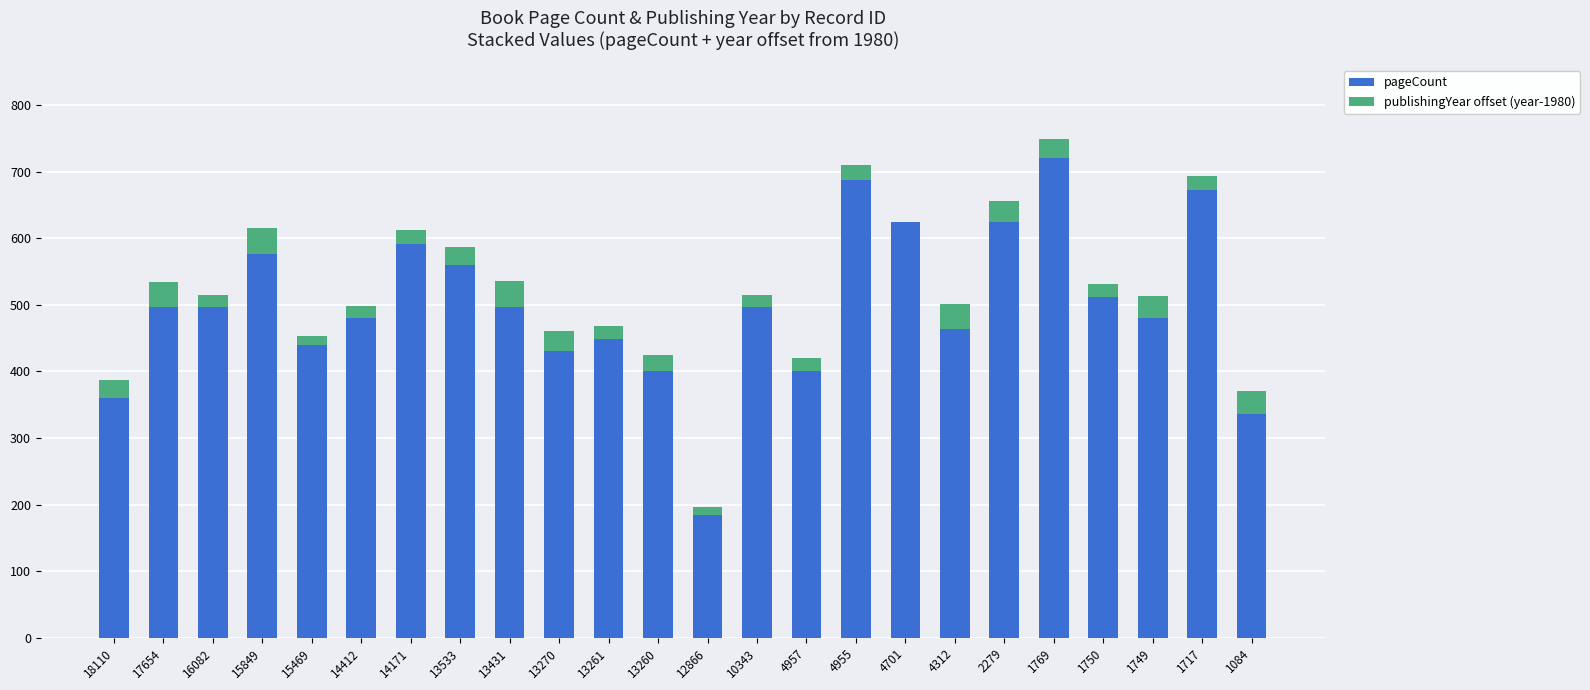

At which category is the sum across all series the highest?

1769